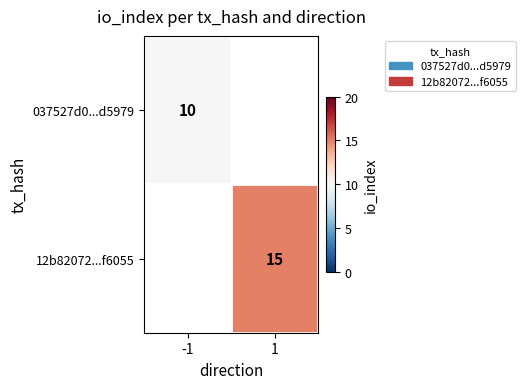

Count the number of data series in this chart.

2